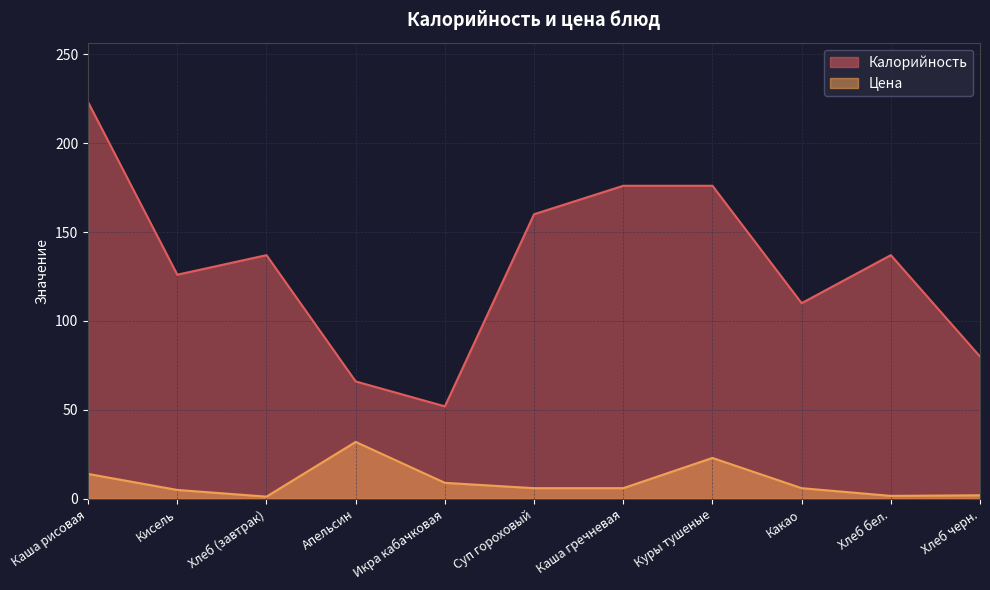

Reading right to left, transcribe all the data shown in this chart.

Калорийность: 80.0	137.0	110.0	176.0	176.0	160.0	52.0	66.0	137.0	126.0	223.0
Цена: 2.0	1.7	6.0	23.0	6.0	6.0	9.0	32.0	1.2	5.0	14.0